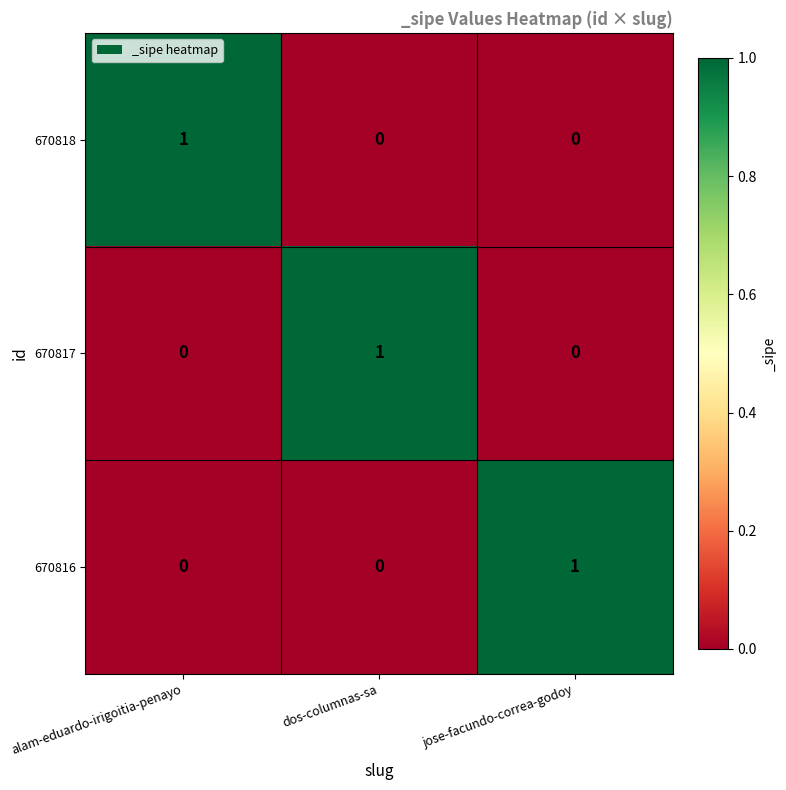

Count the number of data series in this chart.

3